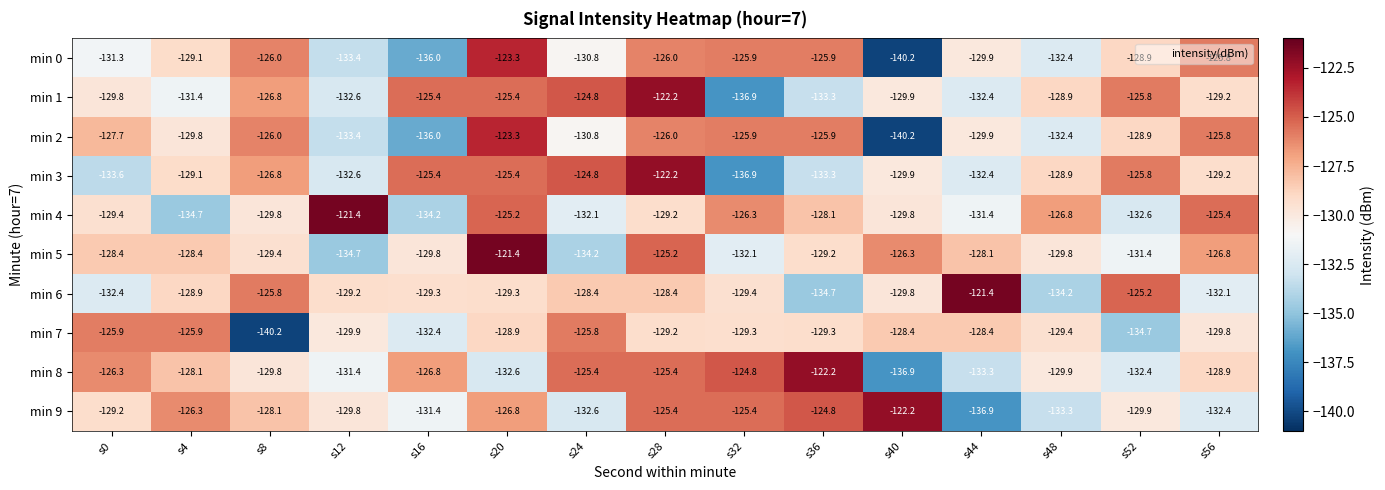

How many distinct data groups are displayed?

10